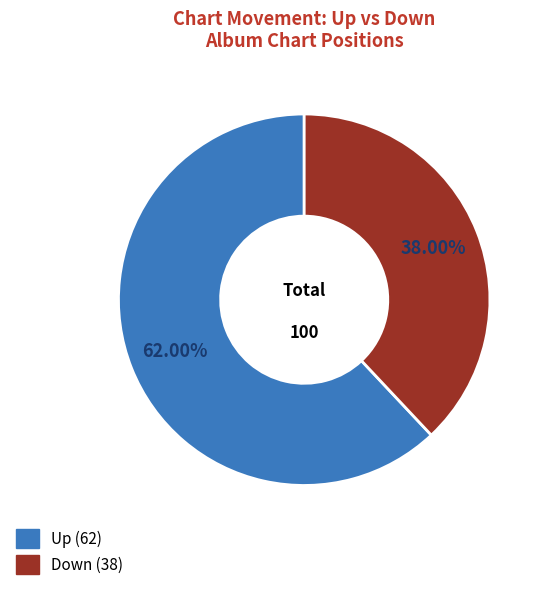

Is there any slice that represents more than half of the pie?

Yes